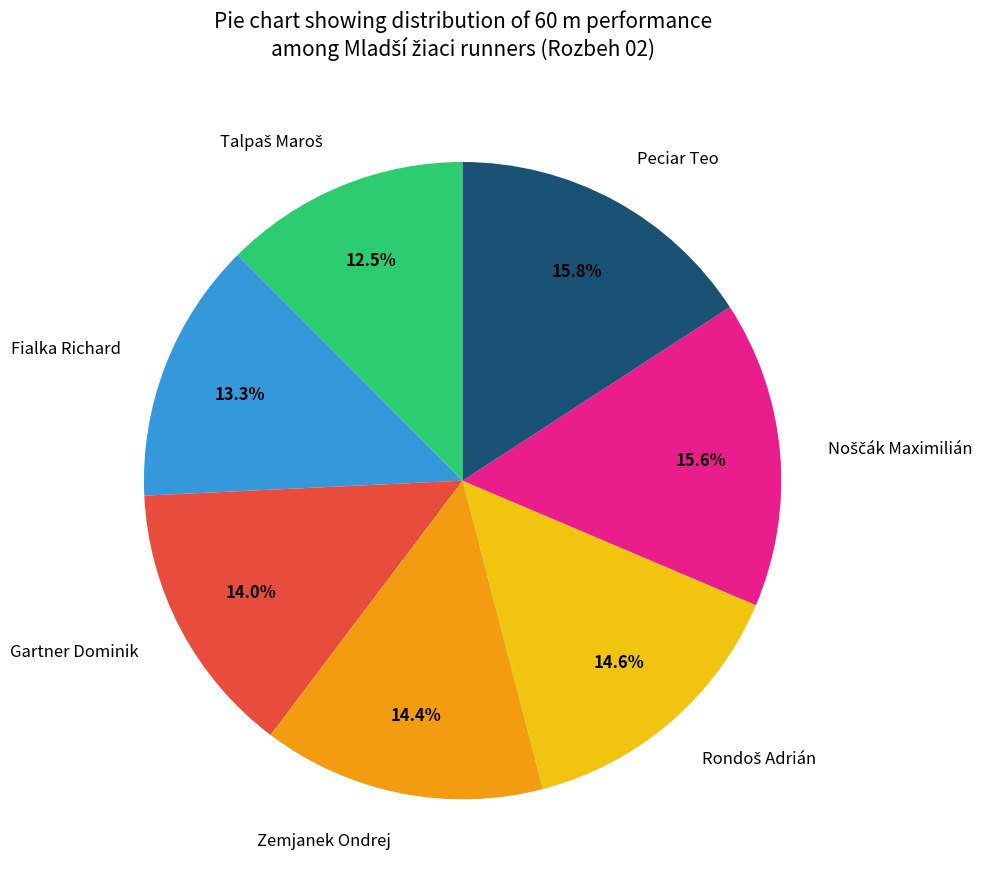

Is Peciar Teo the majority of the pie?

No